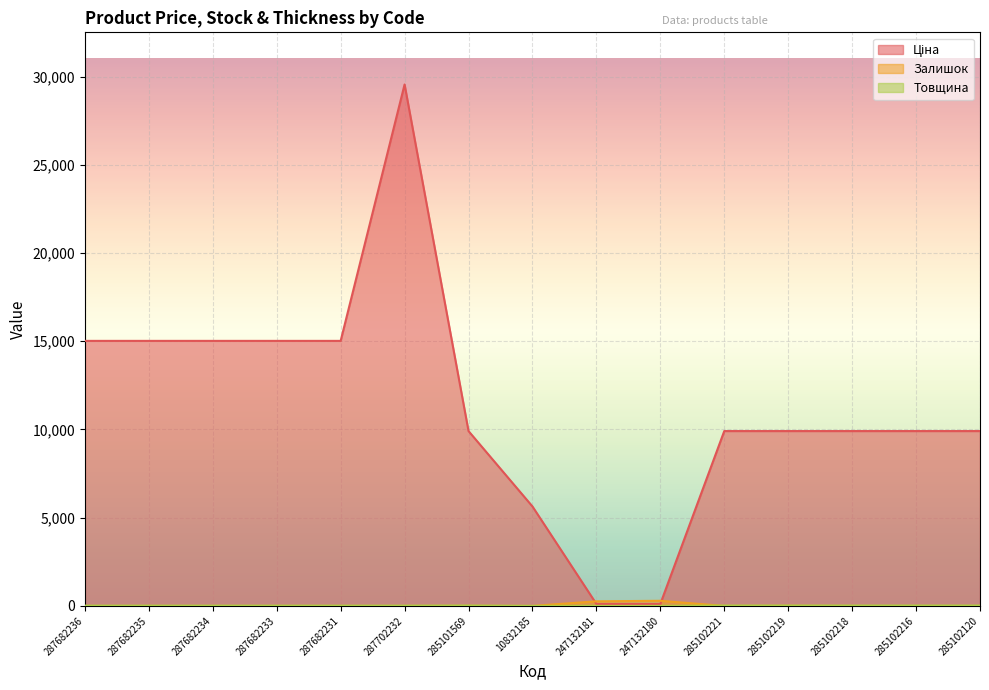

Reading left to right, list all the values displayed in this chart.

Ціна: 15019.2	15019.2	15019.2	15019.2	15019.2	29548.9	9908.5	5636.0	113.3	113.3	9908.5	9908.5	9908.5	9908.5	9908.5
Залишок: 0.0	0.0	0.0	0.0	0.0	0.0	5.0	0.0	260.0	290.0	0.0	7.0	0.0	0.0	0.0
Товщина: 12.0	12.0	12.0	12.0	12.0	12.0	18.0	0.0	0.0	0.0	18.0	18.0	18.0	18.0	18.0